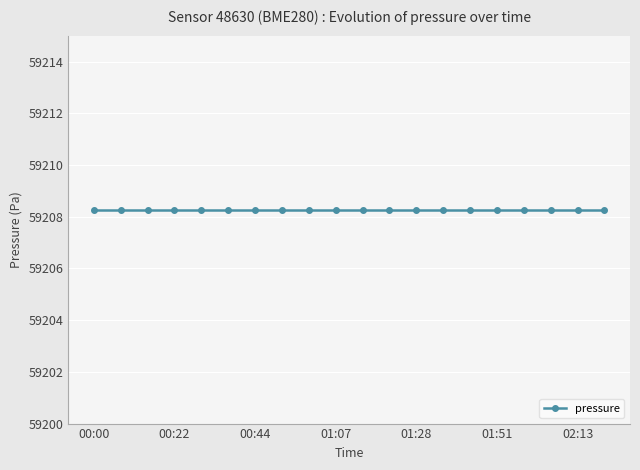

True or false: humidity and temperature cross at least once.

False